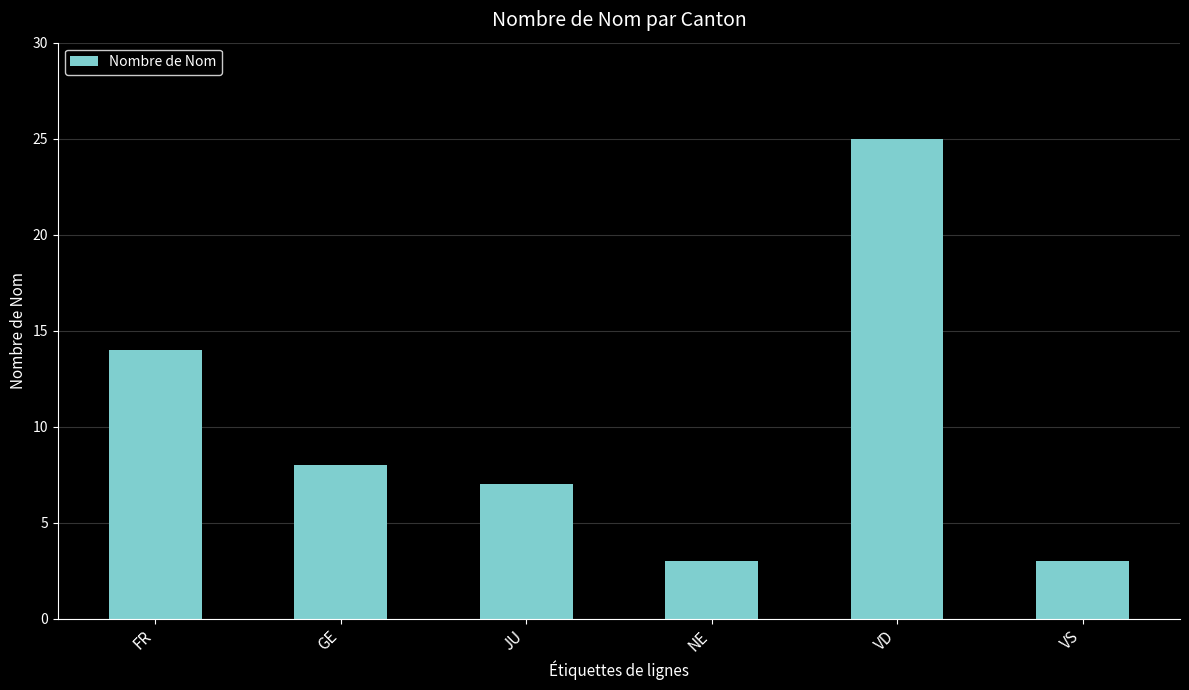

What is the sum of the values at VD and JU?

32